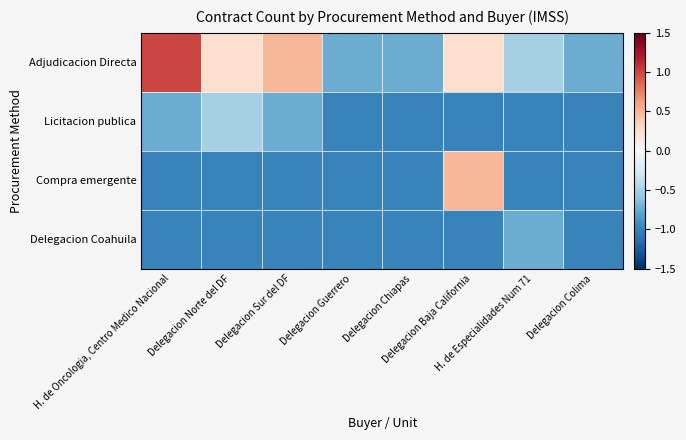

What is the total value across all series at Delegacion Sur del DF?

-2.2